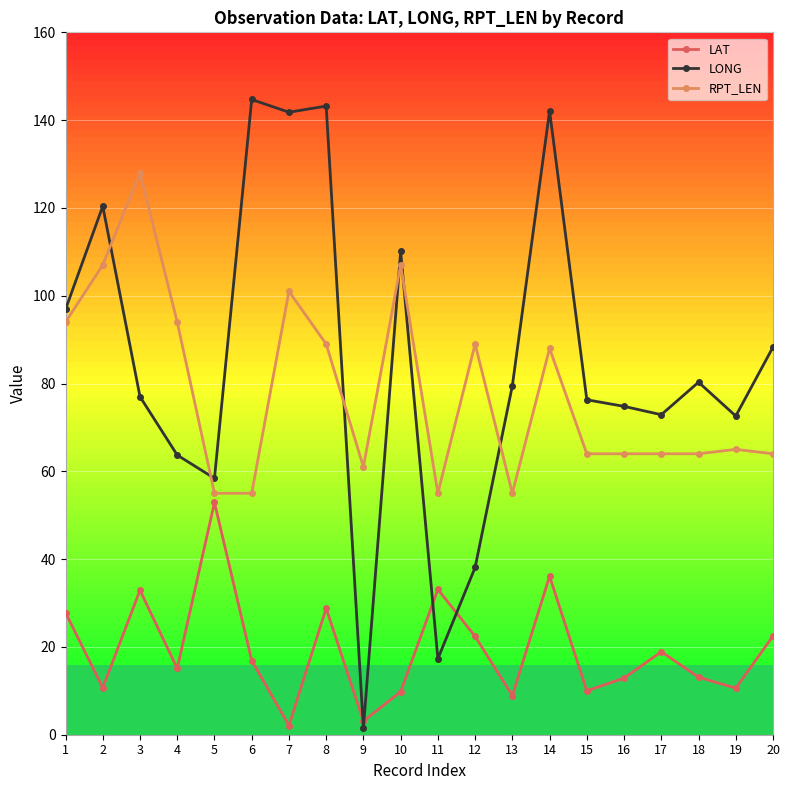

Which series has the widest spread of values?

LONG